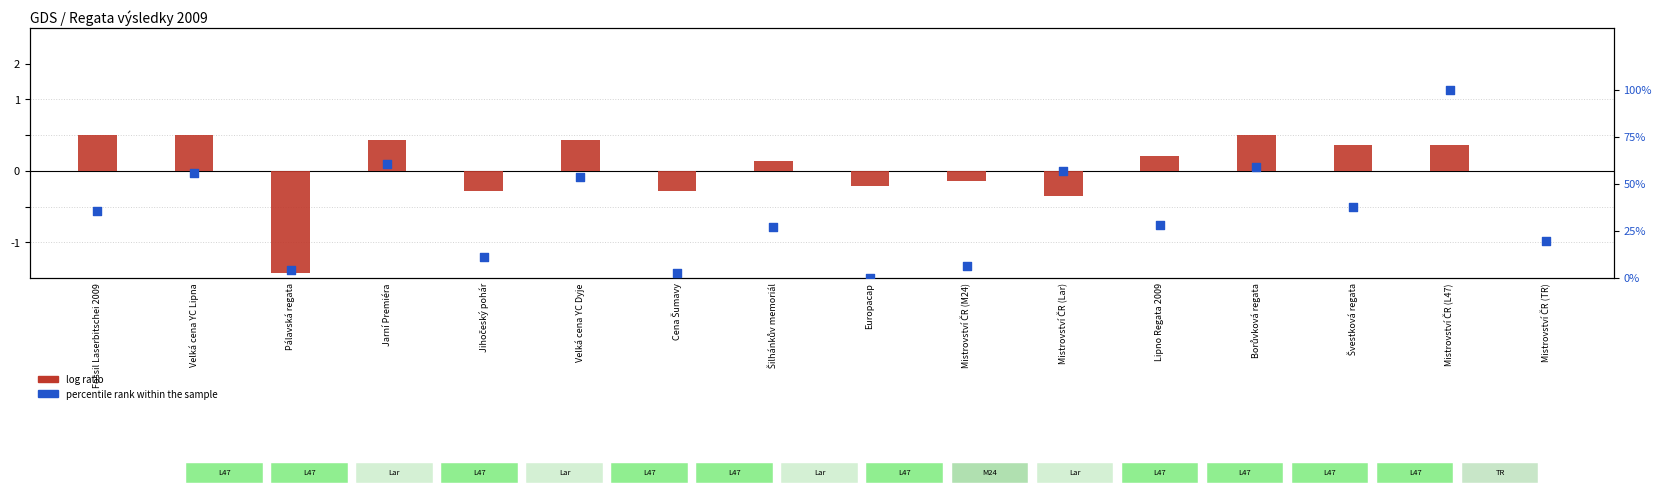

What are all the series names shown in the legend?

log ratio, percentile rank within the sample